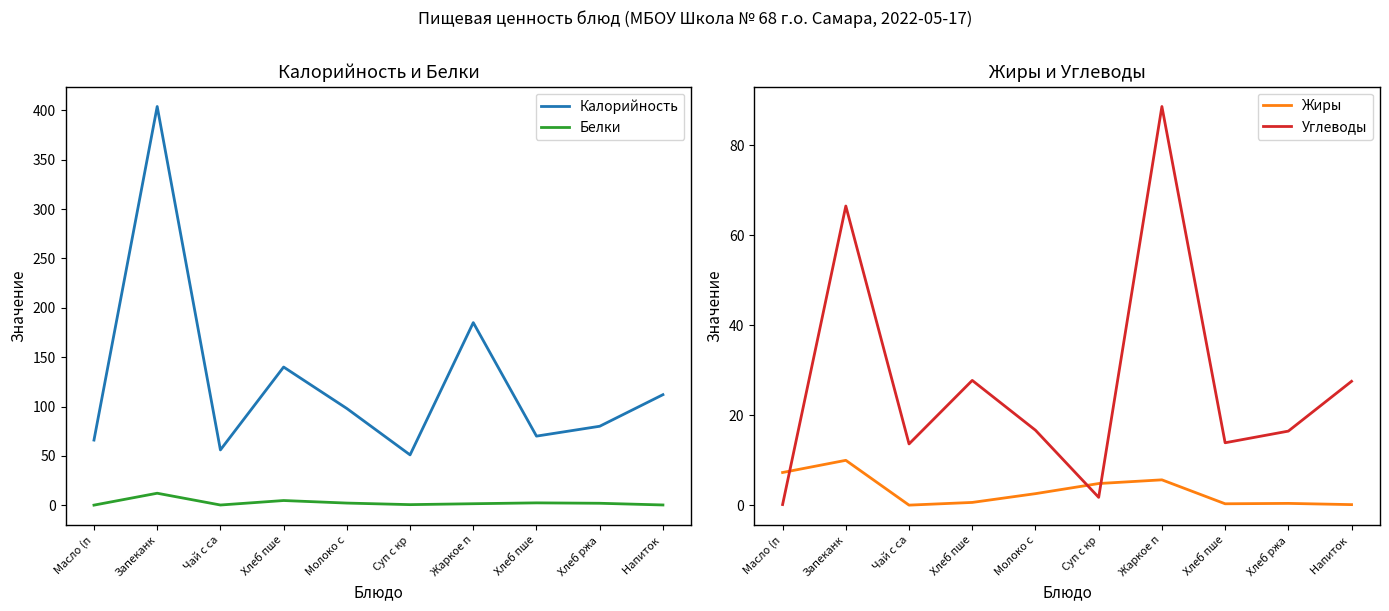

What is the difference between the second highest and second lowest values in the Углеводы series?

64.8